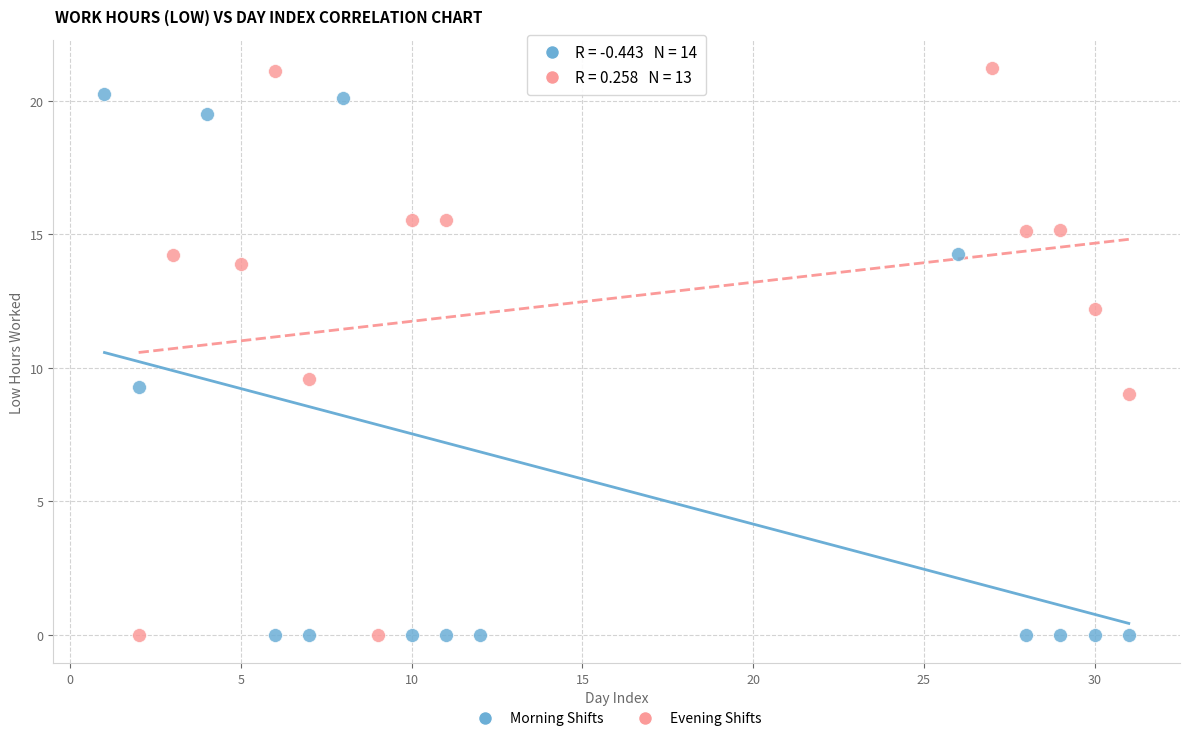

Which series has the widest spread of Y values?

Evening Shifts